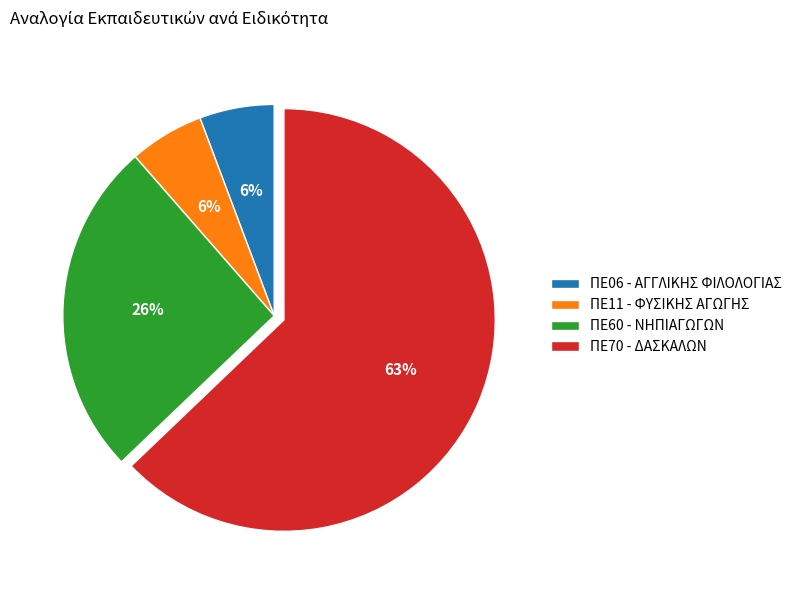

What percentage is the ΠΕ11 - ΦΥΣΙΚΗΣ ΑΓΩΓΗΣ slice, to the nearest percent?

6%